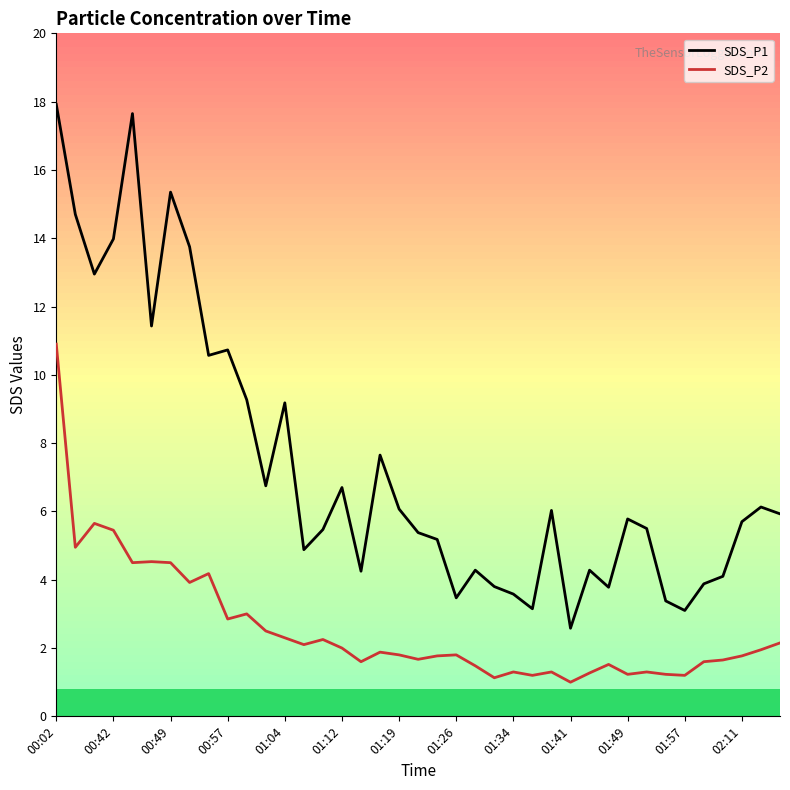

Which series has the largest range (max minus min)?

SDS_P1